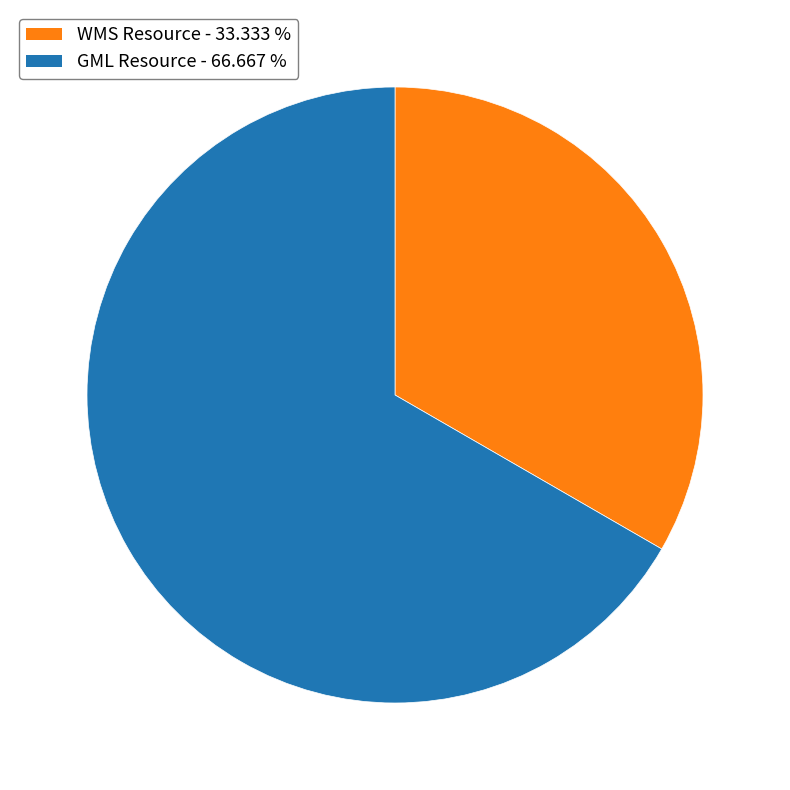

Is there a majority slice in this chart?

Yes